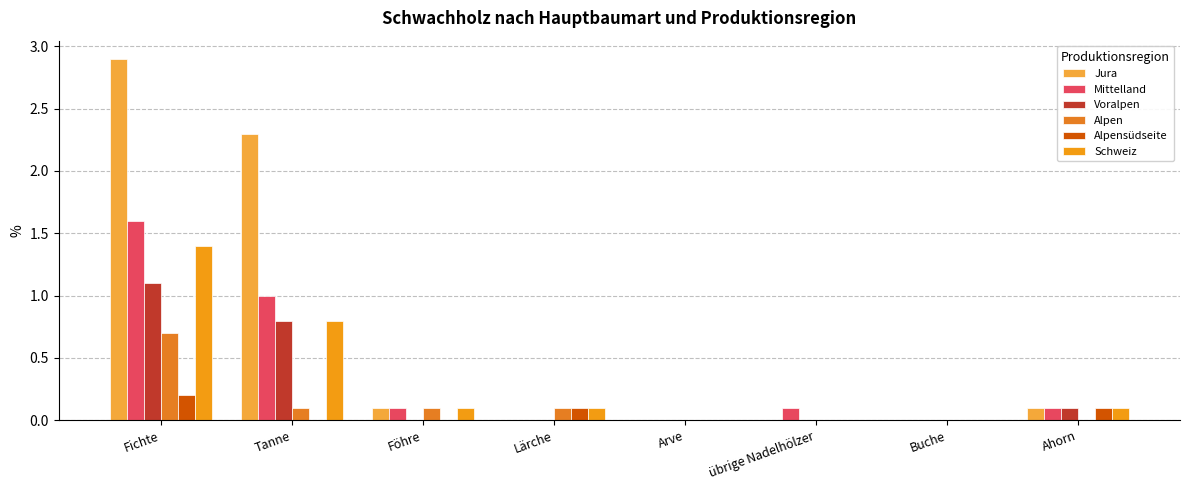

At which category is the sum across all series the highest?

Fichte